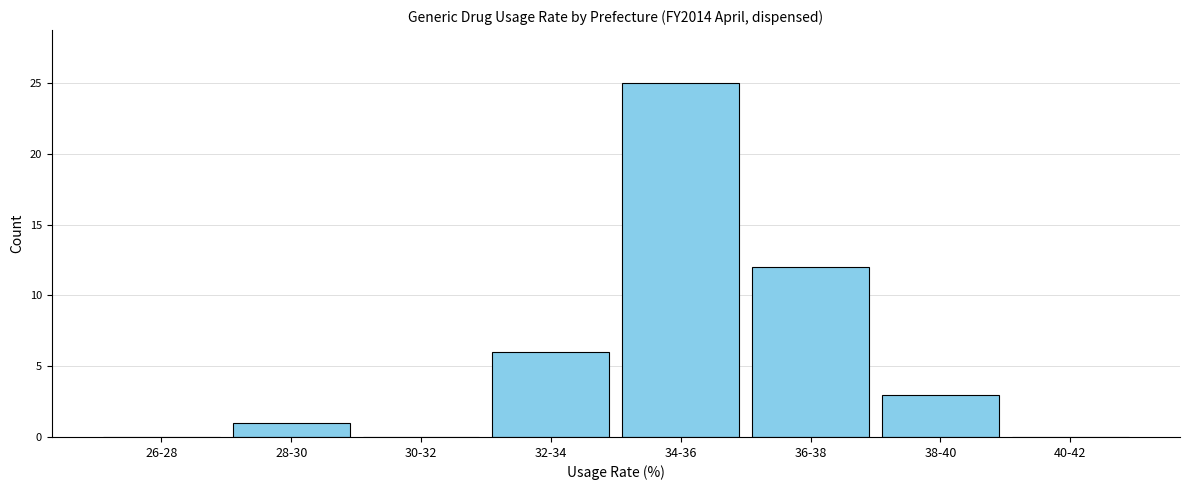

Reading left to right, list all the values displayed in this chart.

26-28=0	28-30=1	30-32=0	32-34=6	34-36=25	36-38=12	38-40=3	40-42=0